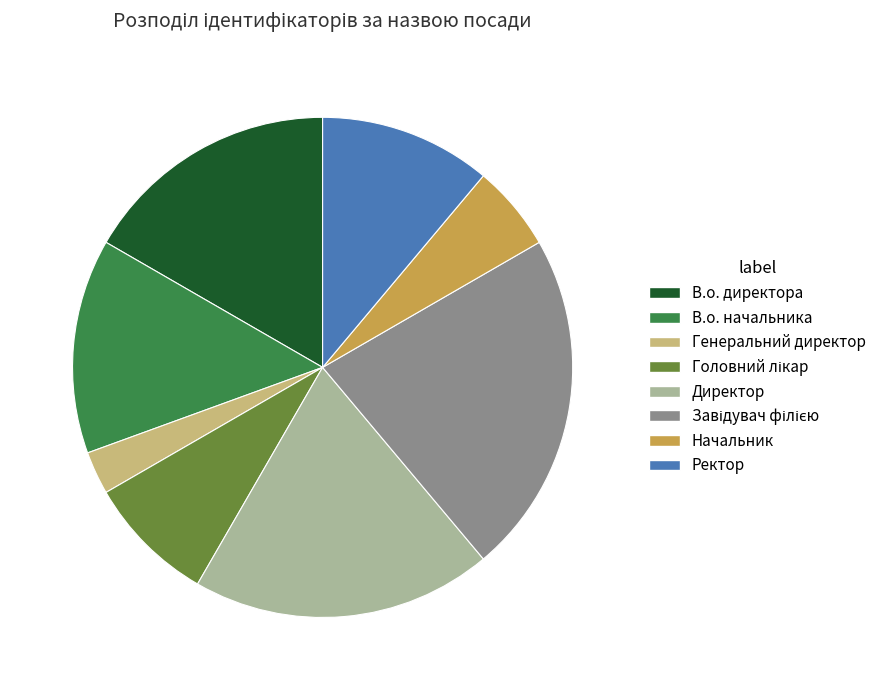

Does any single category account for the majority?

No